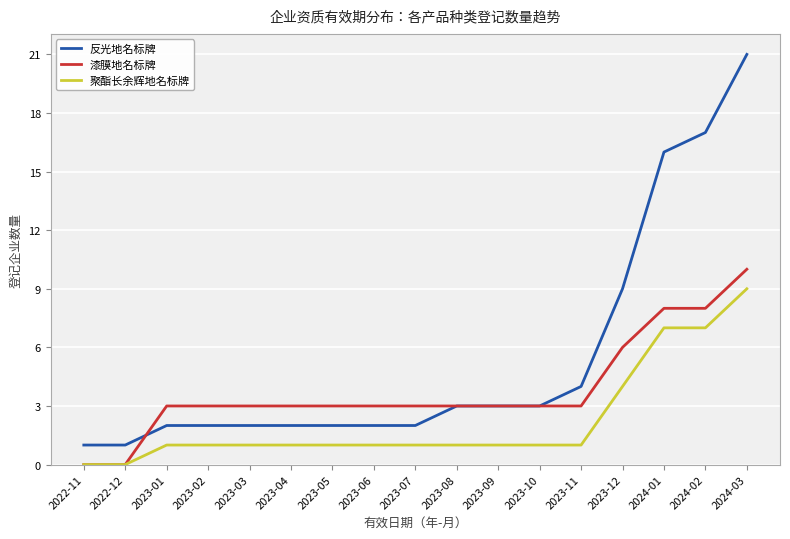

Reading right to left, list all the values displayed in this chart.

反光地名标牌: 21	17	16	9	4	3	3	3	2	2	2	2	2	2	2	1	1
漆膜地名标牌: 10	8	8	6	3	3	3	3	3	3	3	3	3	3	3	0	0
聚酯长余辉地名标牌: 9	7	7	4	1	1	1	1	1	1	1	1	1	1	1	0	0